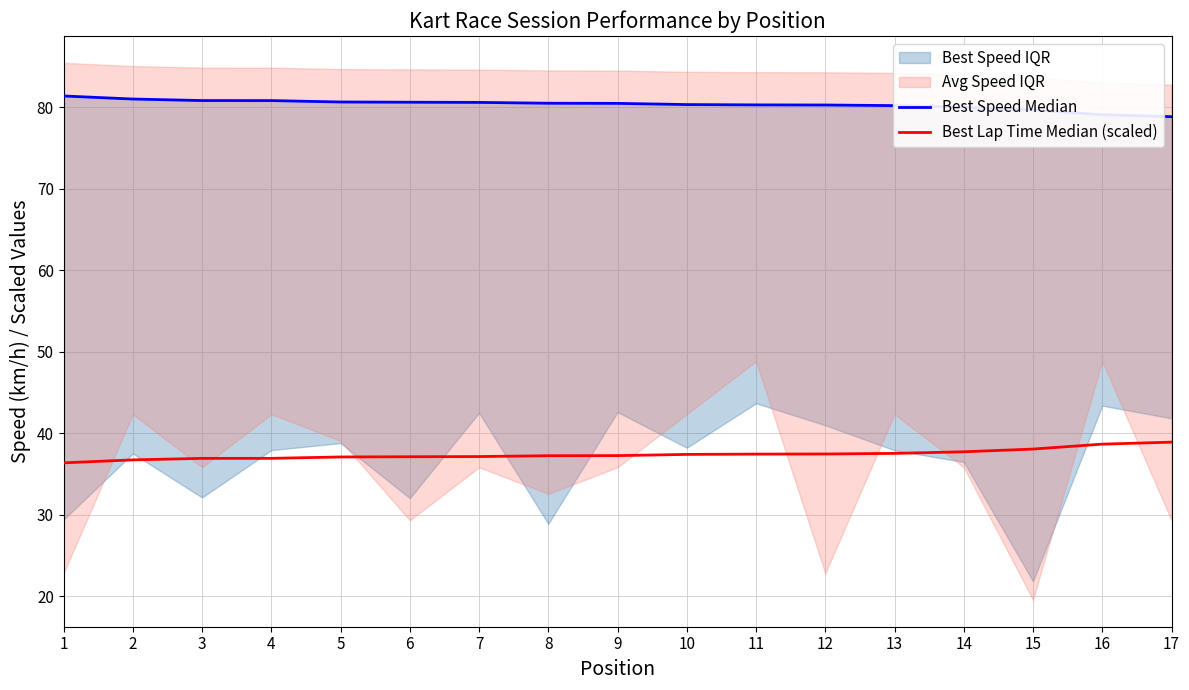

What is the sum of all Best Speed Median values?

1365.9